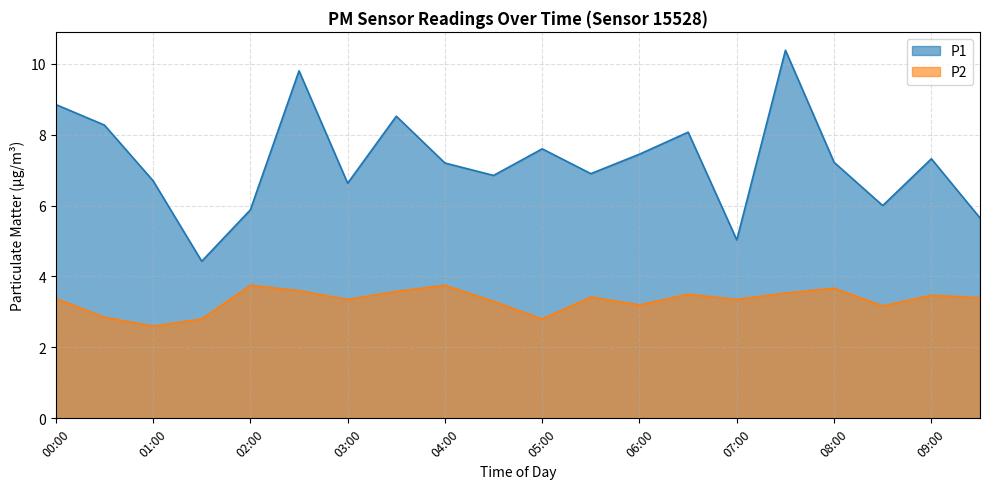

What is the label of the 16th point from the left?

07:30